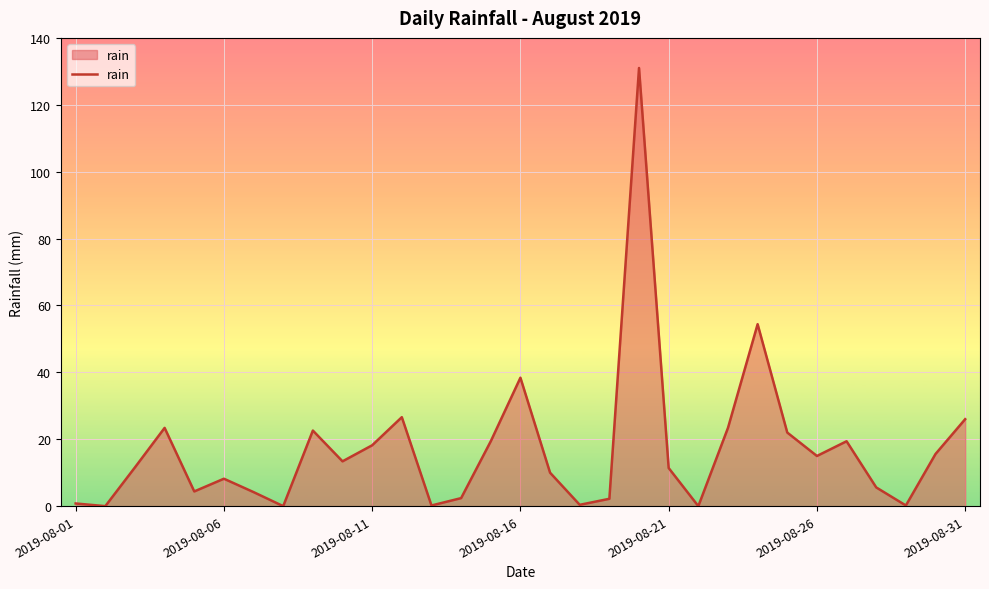

What is the greatest value displayed?

131.0